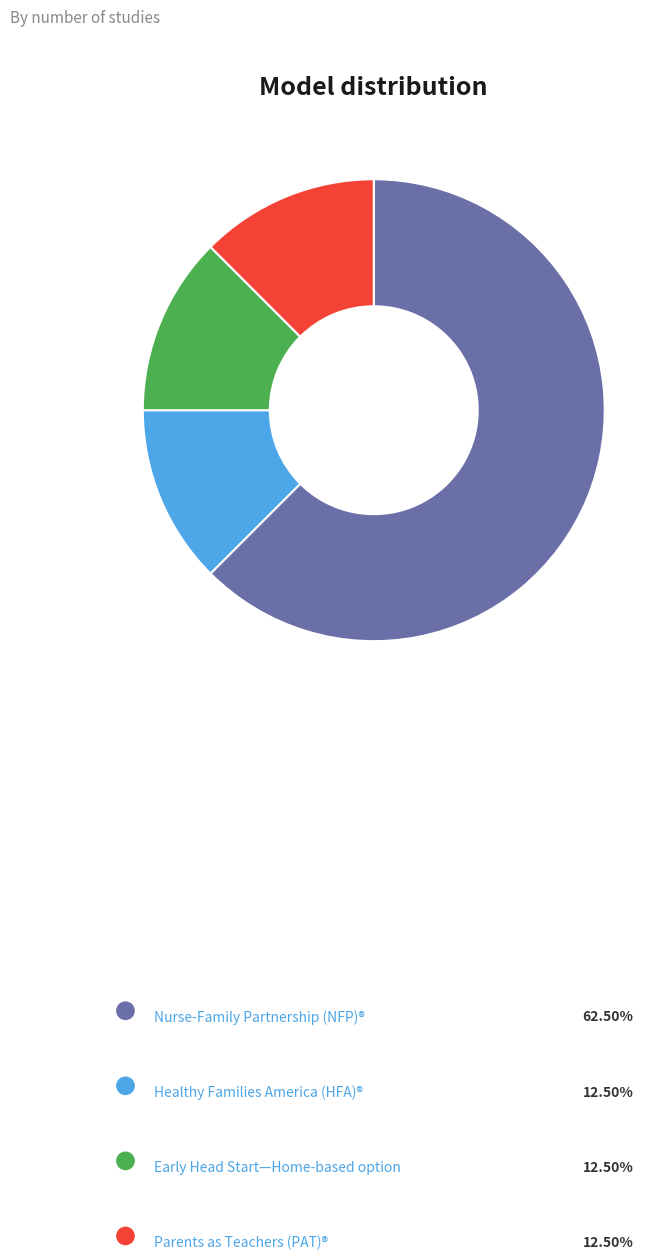

Is Nurse-Family Partnership (NFP)® the majority of the pie?

Yes